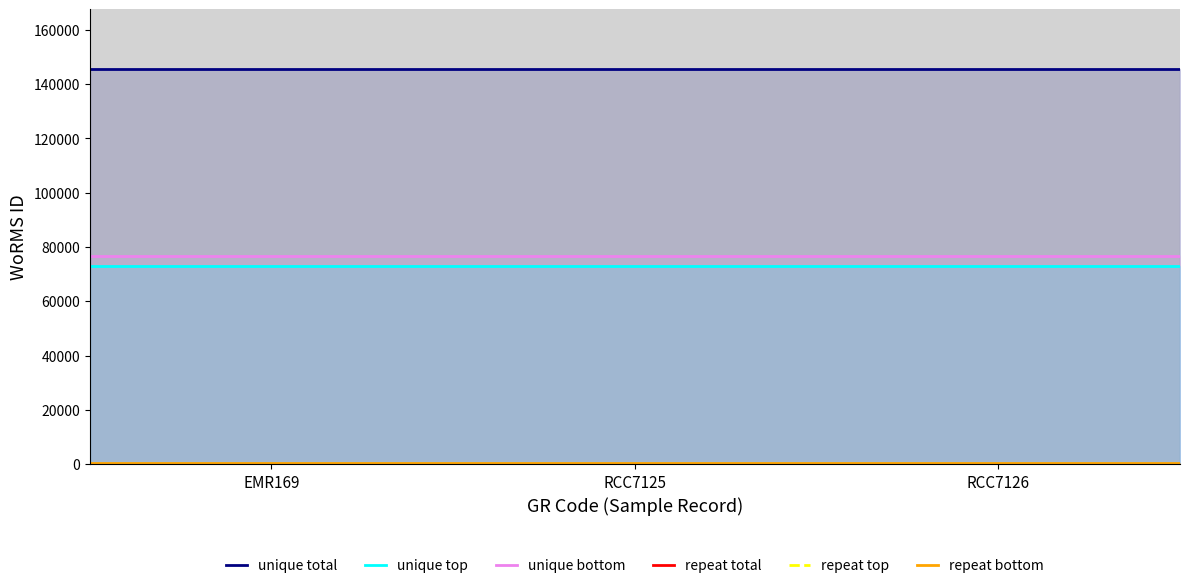

True or false: unique top and unique bottom intersect in this chart.

False